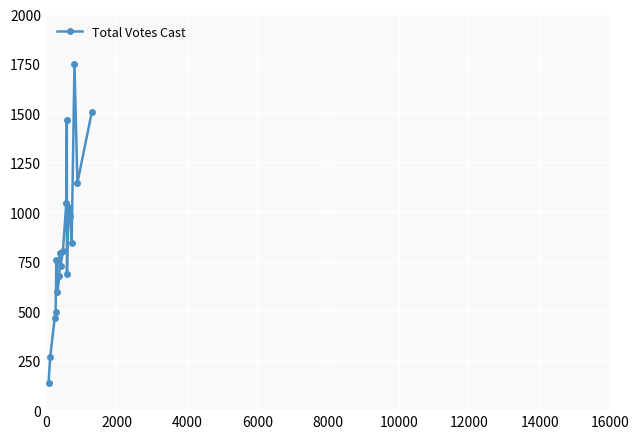

True or false: there are more than 0 points higher than both neighbors.

True